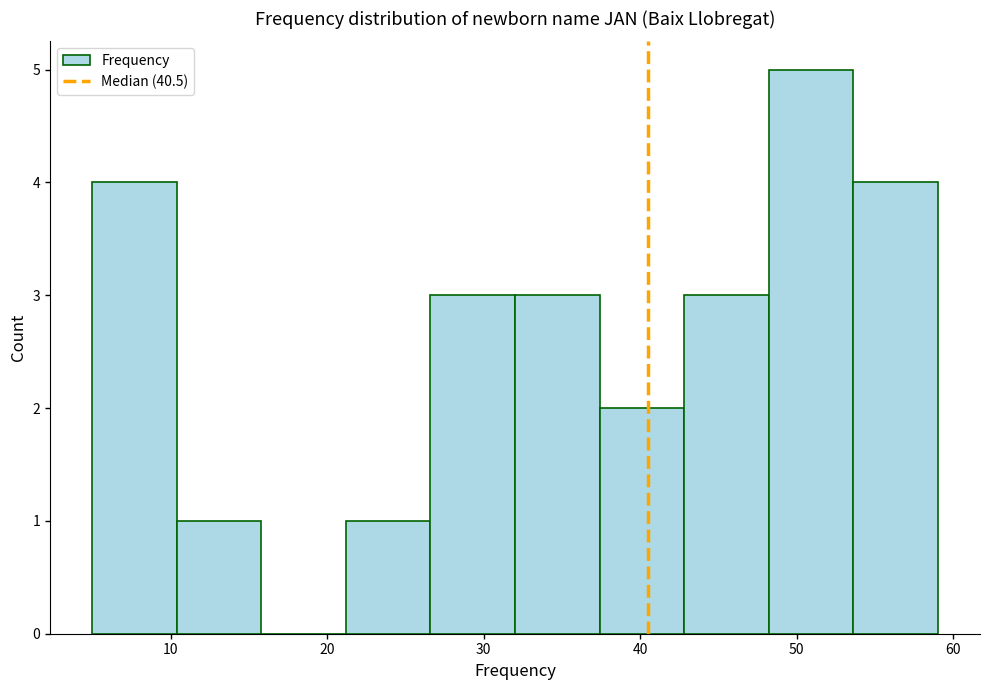

Reading left to right, transcribe this chart: for each bar, give the range it covers on the x-axis and its height. Neither the bar edges nor the heights are printed on the chart, so give them approximately, as read against the axes.

5.0 to 10.4: 4
10.4 to 15.8: 1
15.8 to 21.2: 0
21.2 to 26.6: 1
26.6 to 32.0: 3
32.0 to 37.4: 3
37.4 to 42.8: 2
42.8 to 48.2: 3
48.2 to 53.6: 5
53.6 to 59.0: 4